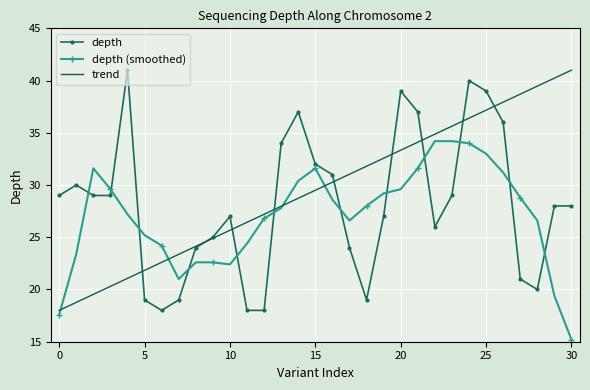

What are all the series names shown in the legend?

depth, depth (smoothed), trend